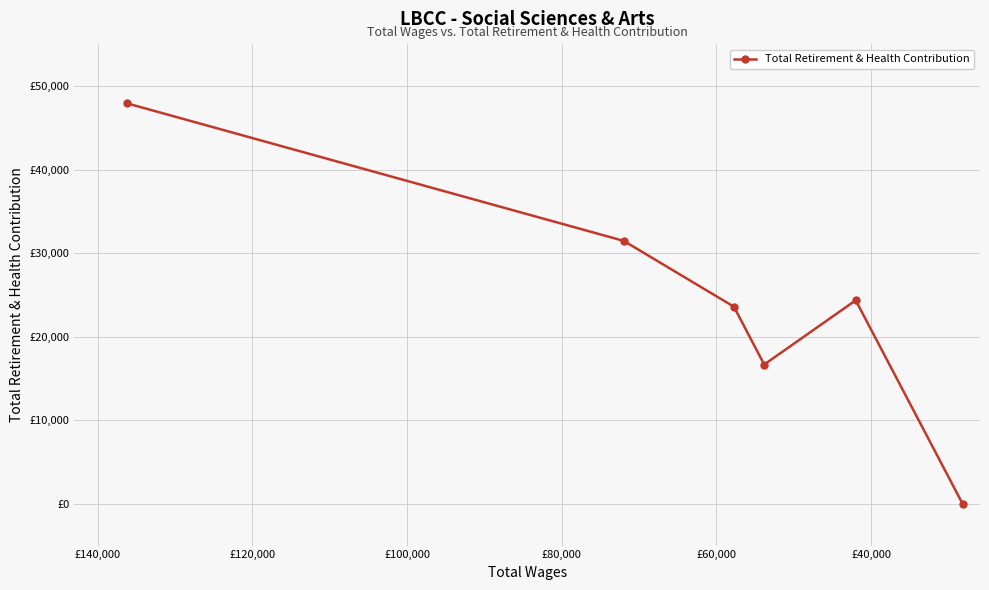

What is the value of the 1st point from the left?

47945